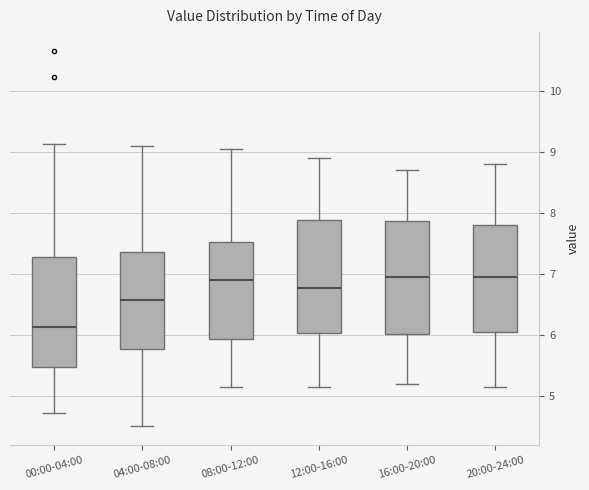

Where does the lower whisker of the box for 04:00-08:00 end on the y-axis? The values are not printed on the chart, so give them approximately, as read against the axis.

4.5